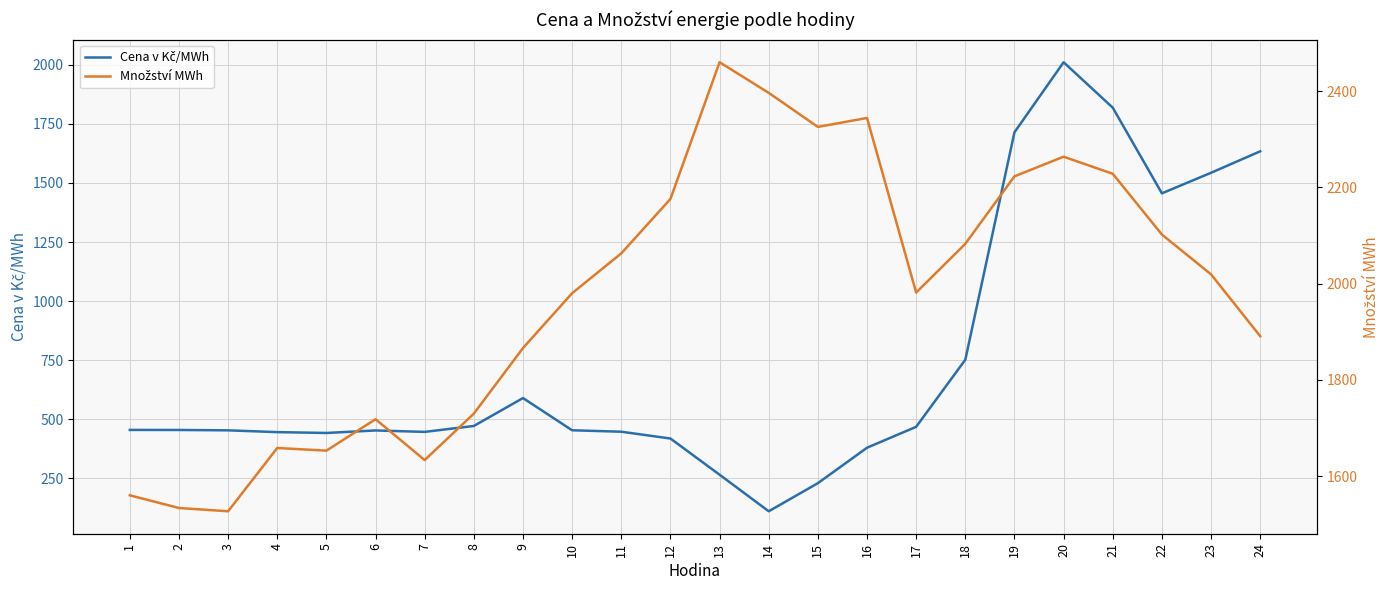

Does the chart display data point markers on the line(s)?

No